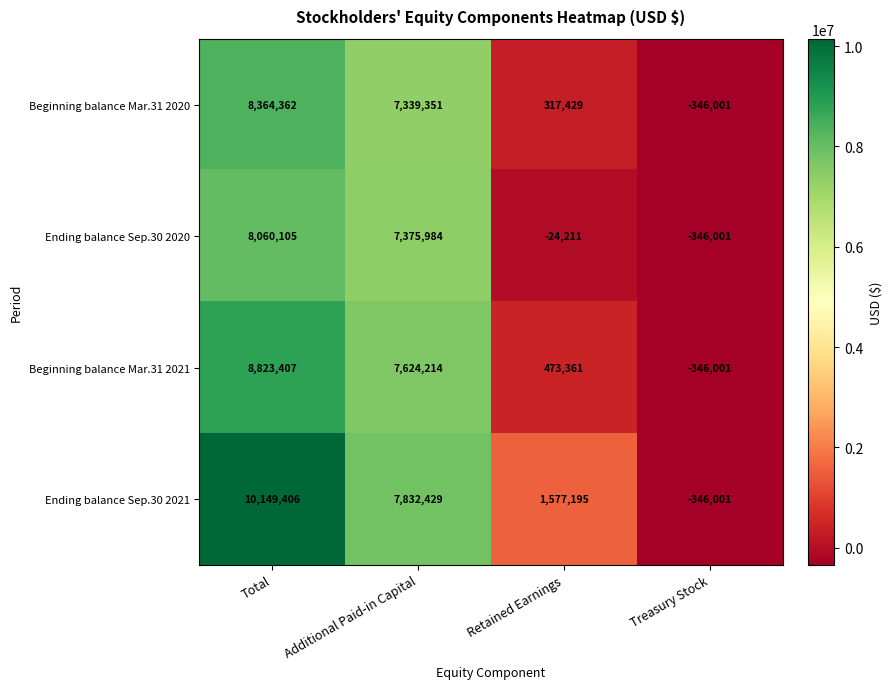

What is the difference between the maximum and second lowest values in the Ending balance Sep.30 2021 series?

8572211